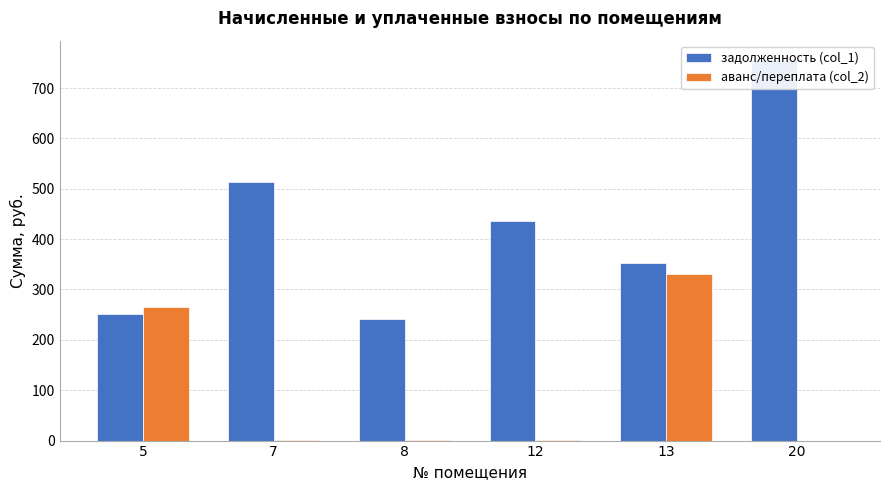

Where is аванс/переплата (col_2) nearest to the value 164?

5